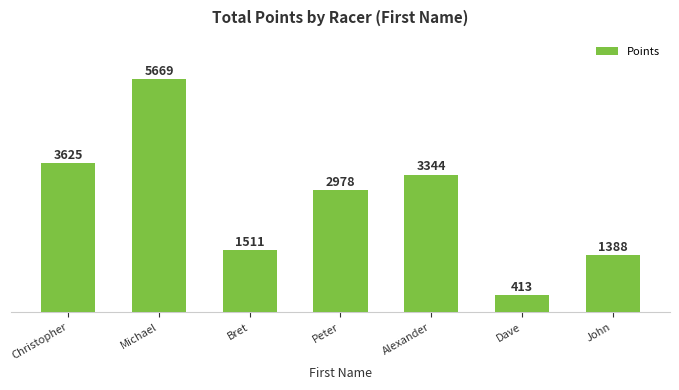

What is the smallest value displayed?

412.9